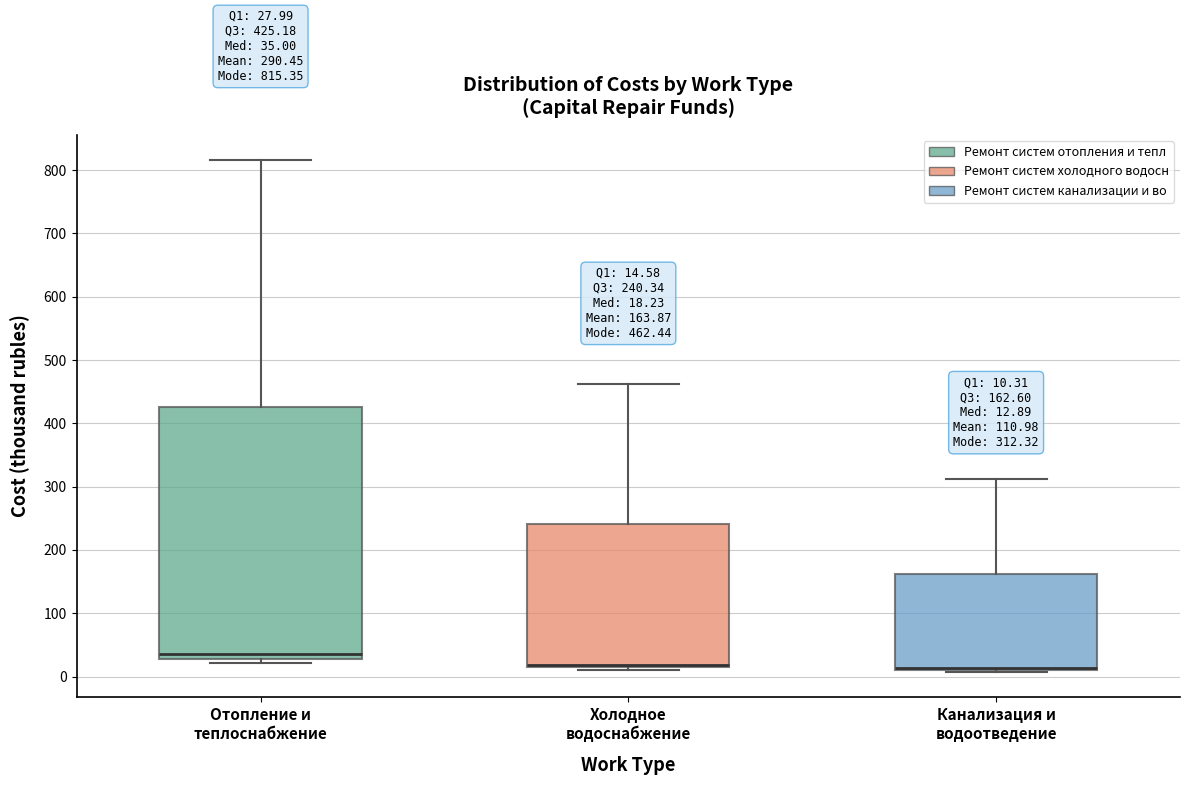

Comparing the boxes themselves (not the whiskers), which one is the tallest?

Отопление и теплоснабжение